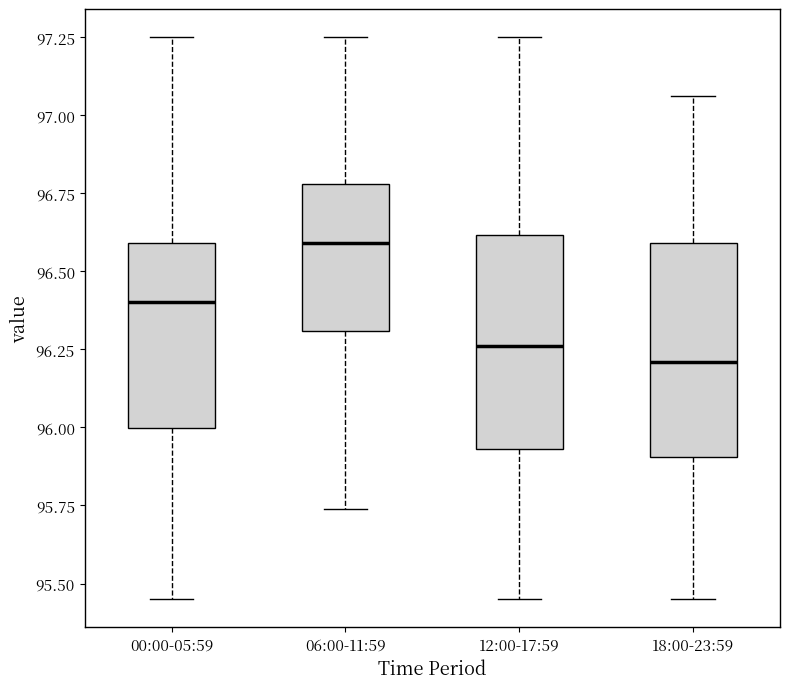

Where does the upper whisker of the box for 06:00-11:59 end on the y-axis? The values are not printed on the chart, so give them approximately, as read against the axis.

97.25